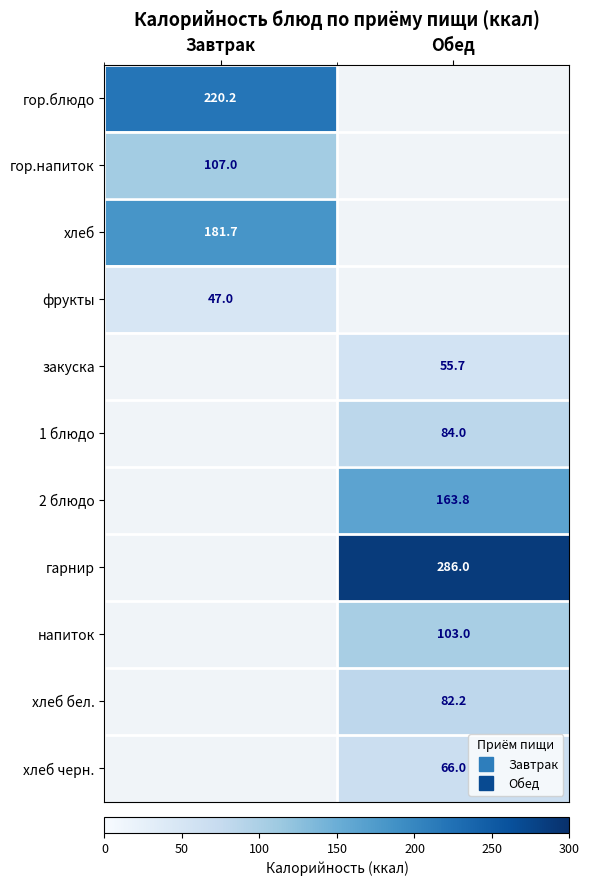

How many values in the закуска series exceed 55?

1